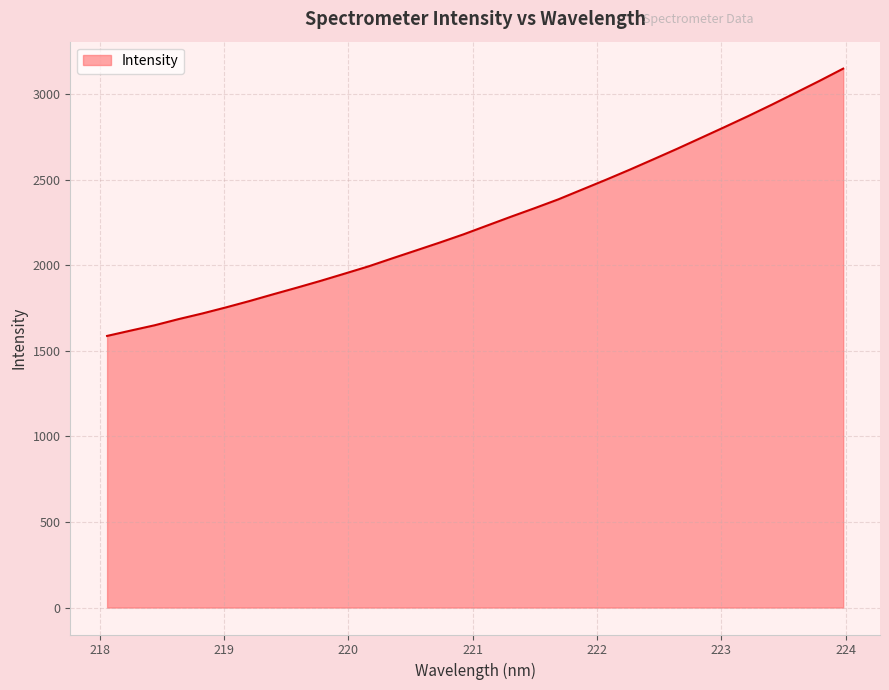

What is the greatest value displayed?

3150.1